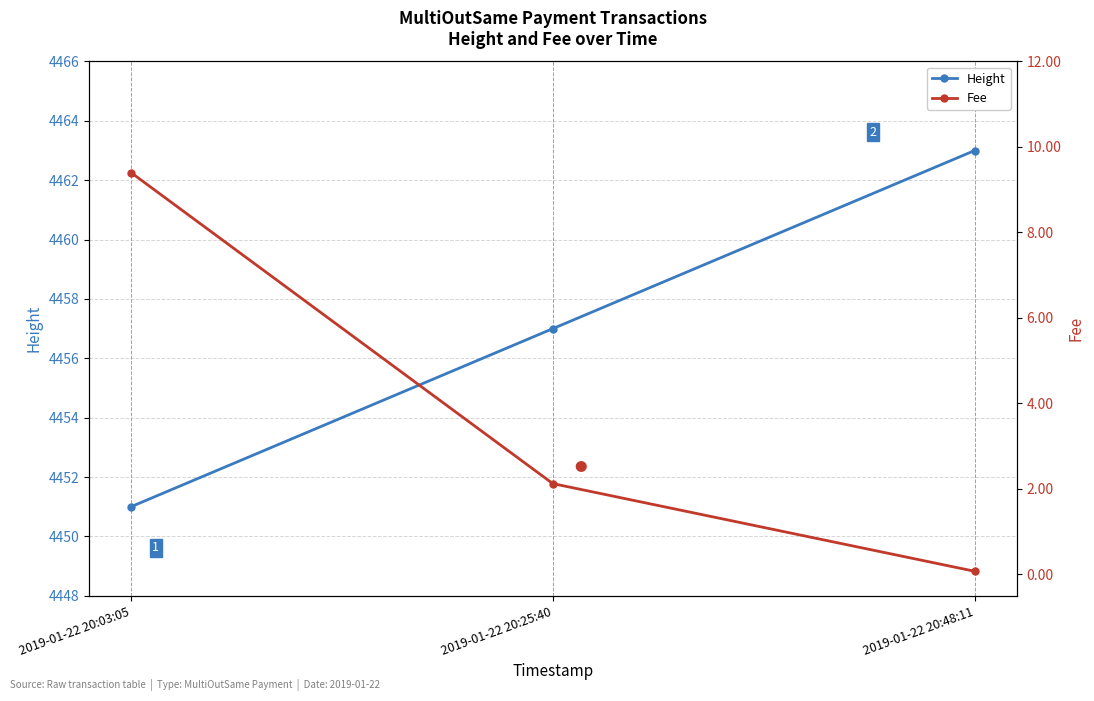

What is the difference between the maximum and minimum values in the Height series?

12